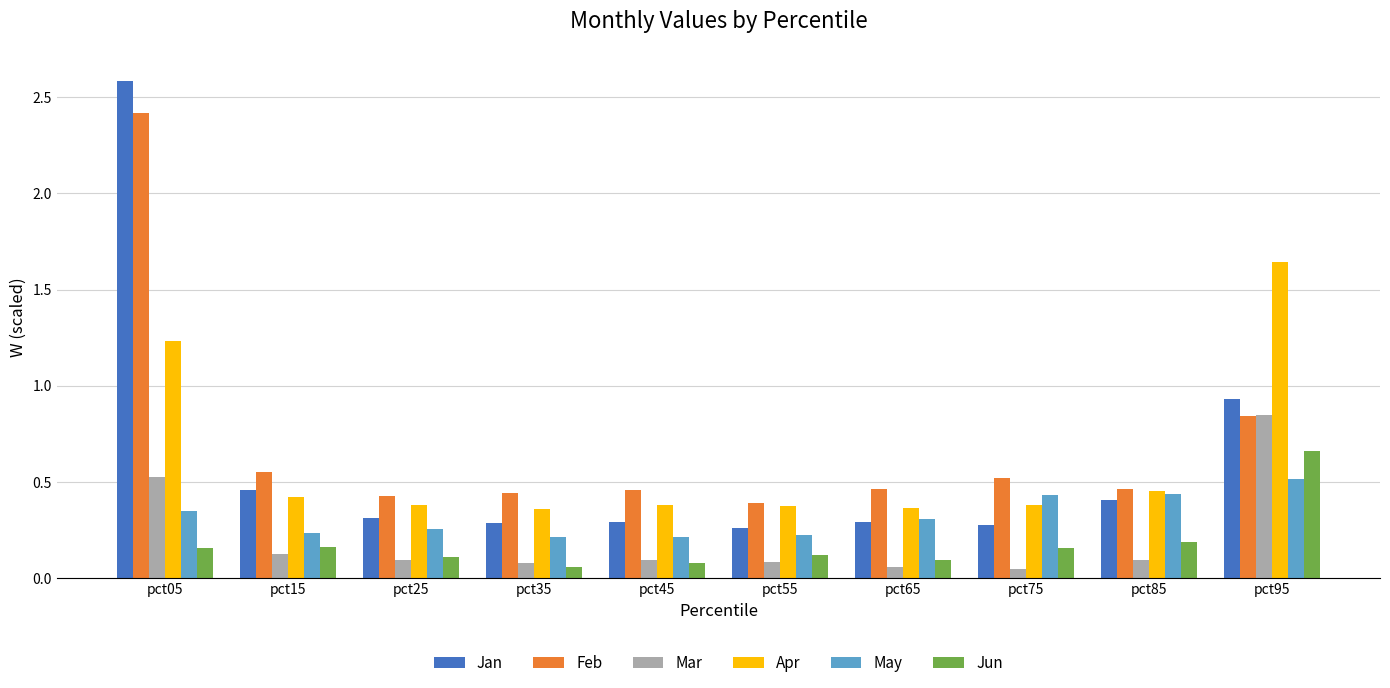

Which series has the largest total across all categories?

Feb